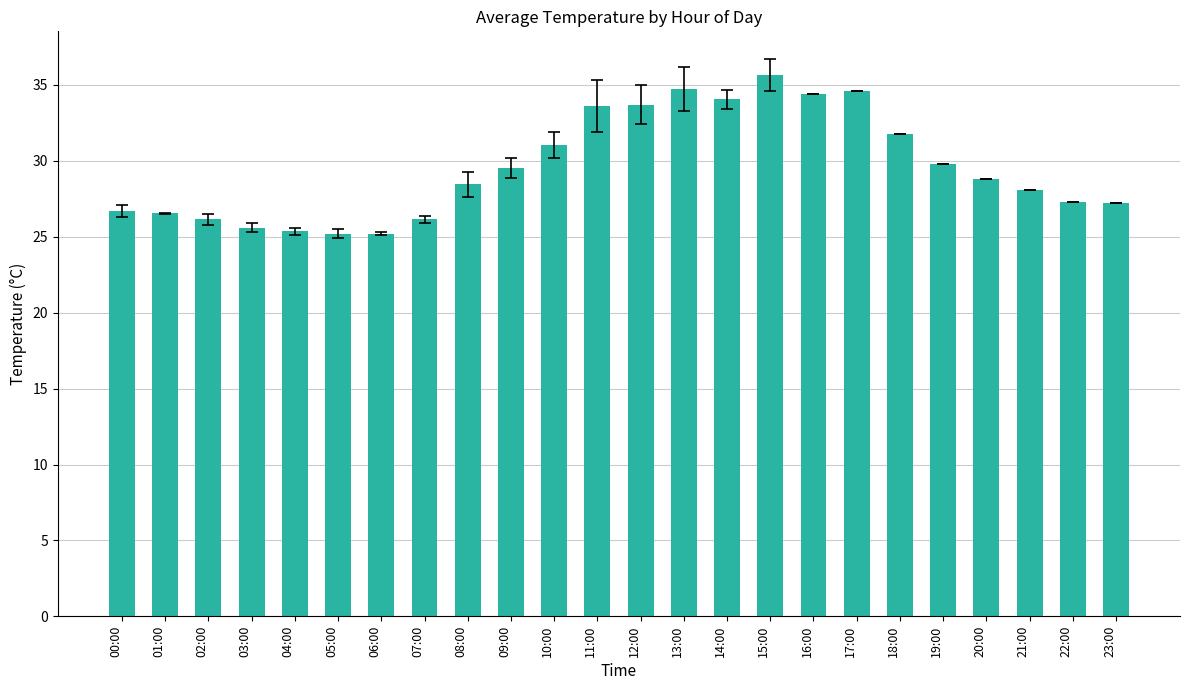

Between 09:00 and 08:00, which is larger?

09:00